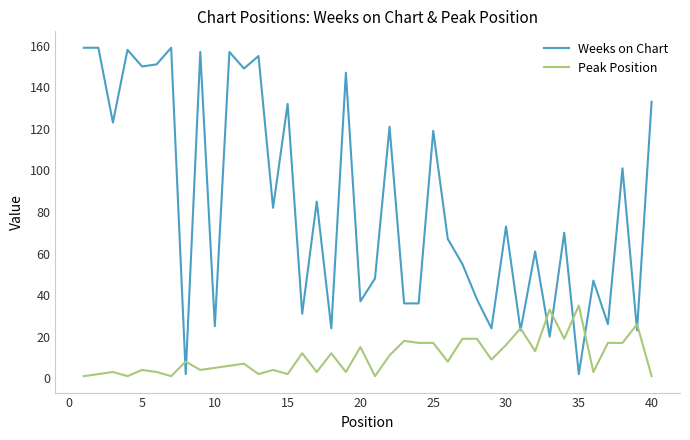

Rank the series by their average value, from highest to lowest.

Weeks on Chart, Peak Position